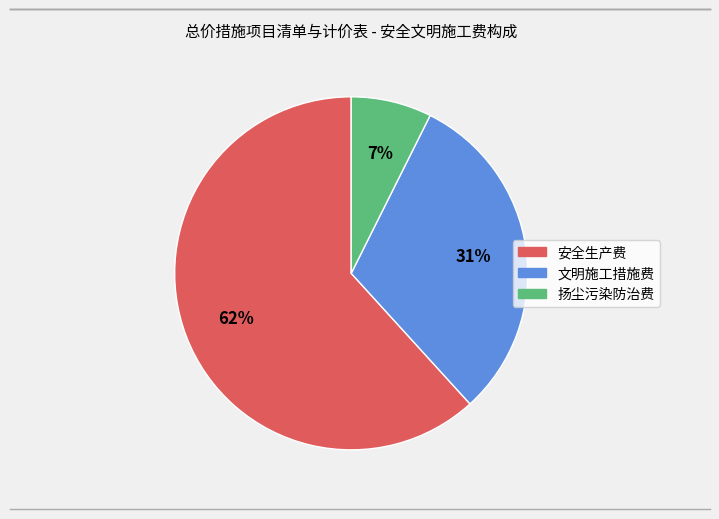

What percentage is the 安全生产费 slice, to the nearest percent?

62%